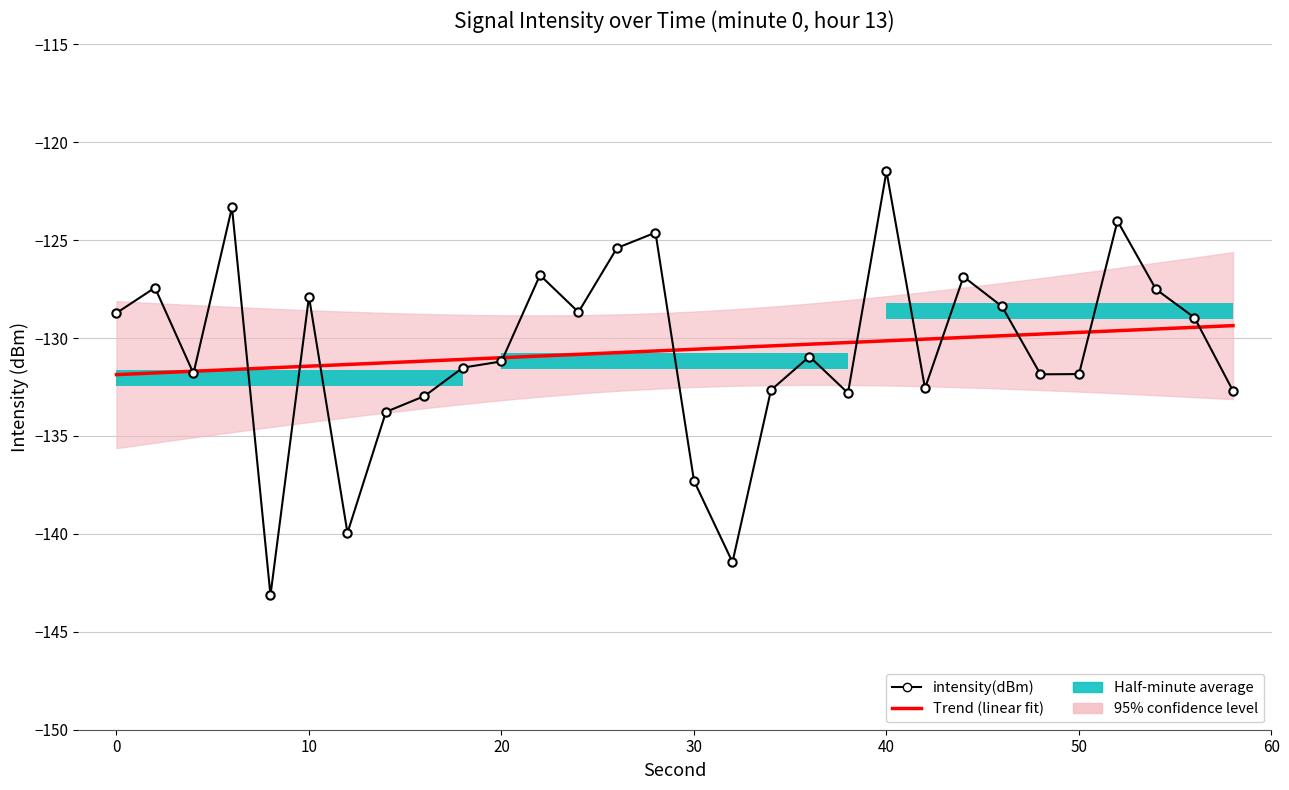

What is the smallest value displayed?

-143.1